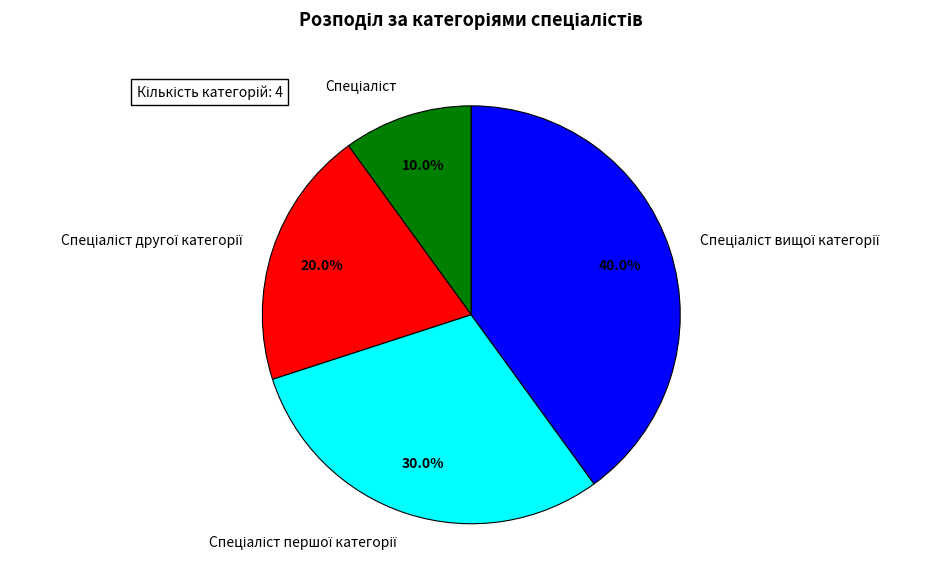

Does any single category account for the majority?

No